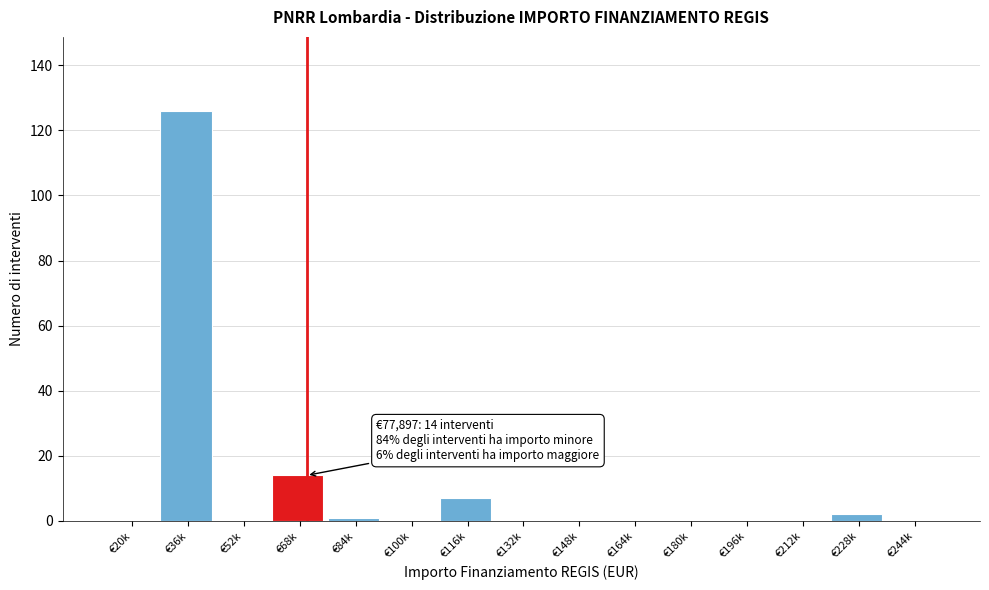

Reading left to right, extract all data points from this chart.

€20k=0	€36k=126	€52k=0	€68k=14	€84k=1	€100k=0	€116k=7	€132k=0	€148k=0	€164k=0	€180k=0	€196k=0	€212k=0	€228k=2	€244k=0